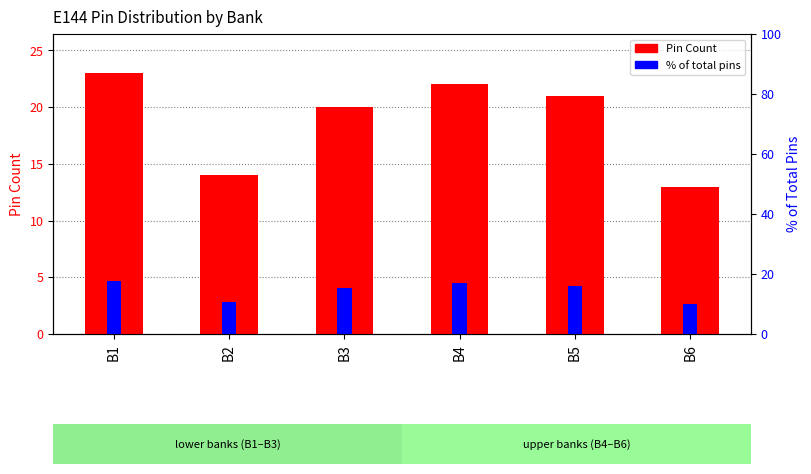

Where does the Pin Count series first go above 21?

B1